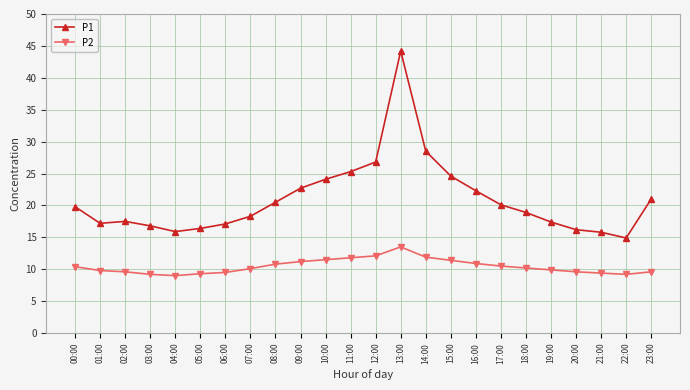

What is the highest value of the P2 series?

13.5